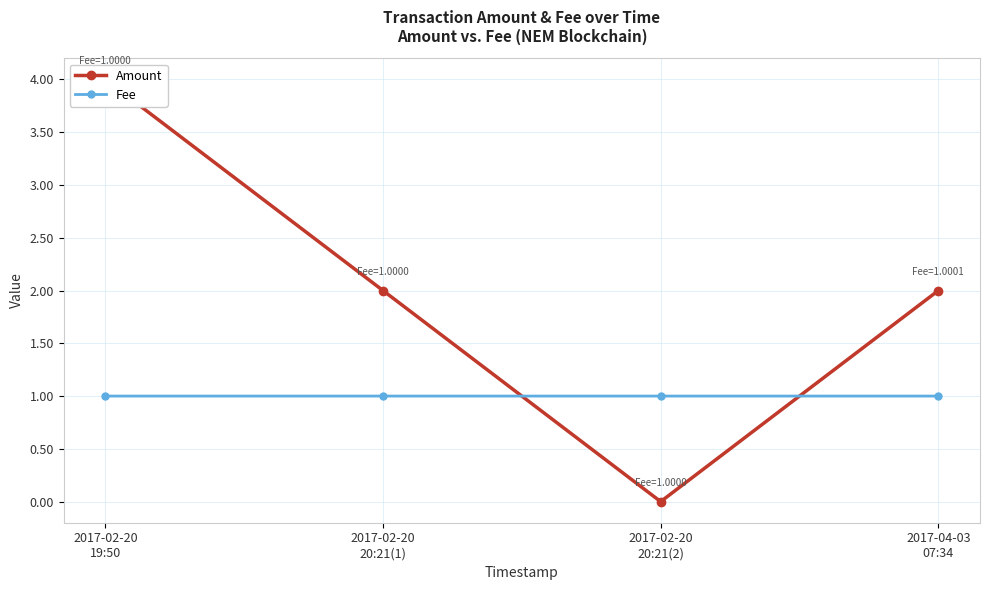

What is the spread (max minus min) of values at 2017-02-20
20:21(1)?

1.0